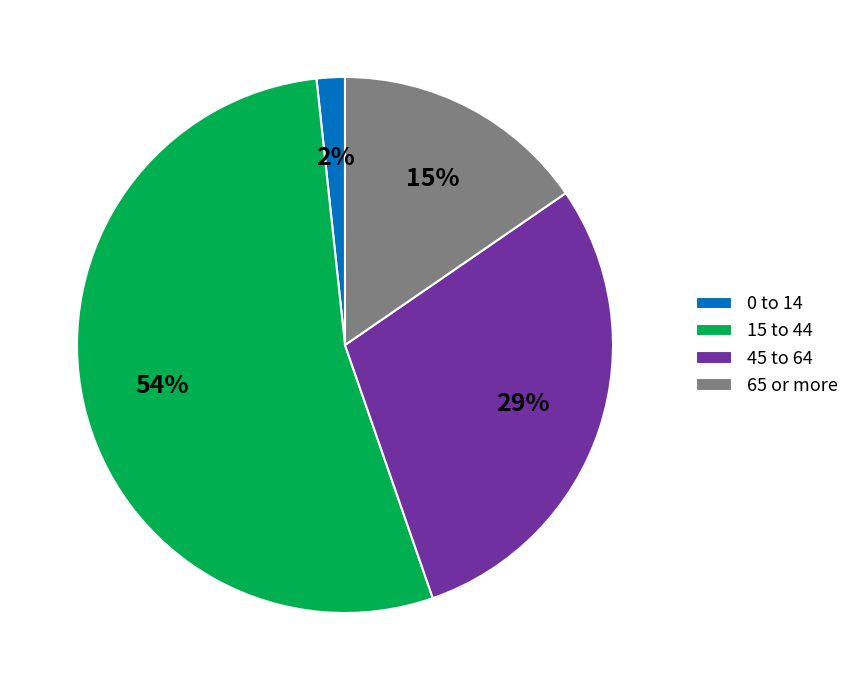

To the nearest percent, what portion does 65 or more represent?

15%